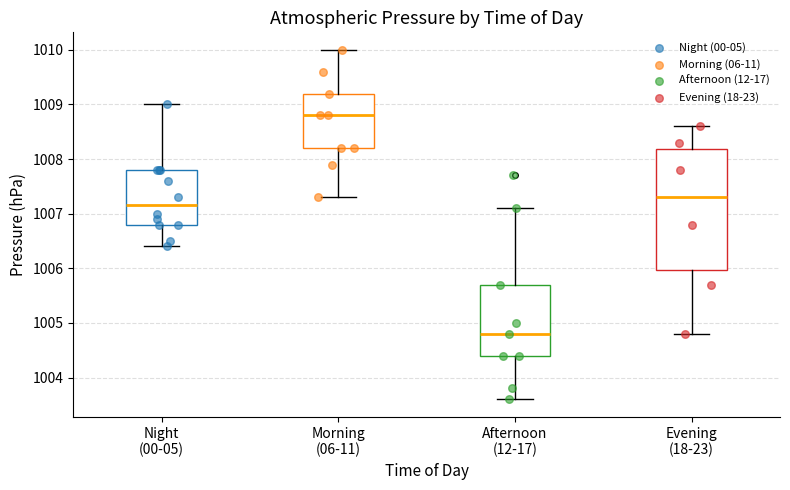

Reading left to right, read every box against the y-axis: the position of its median line, the range the box covers, and the ends of its whiskers. The values are not printed on the chart, so give them approximately, as read against the axis.

Night (00-05): median 1007.2, box 1006.8 to 1007.8, whiskers 1006.4 to 1009.0
Morning (06-11): median 1008.8, box 1008.2 to 1009.2, whiskers 1007.3 to 1010.0
Afternoon (12-17): median 1004.8, box 1004.4 to 1005.7, whiskers 1003.6 to 1007.1
Evening (18-23): median 1007.3, box 1006.0 to 1008.2, whiskers 1004.8 to 1008.6